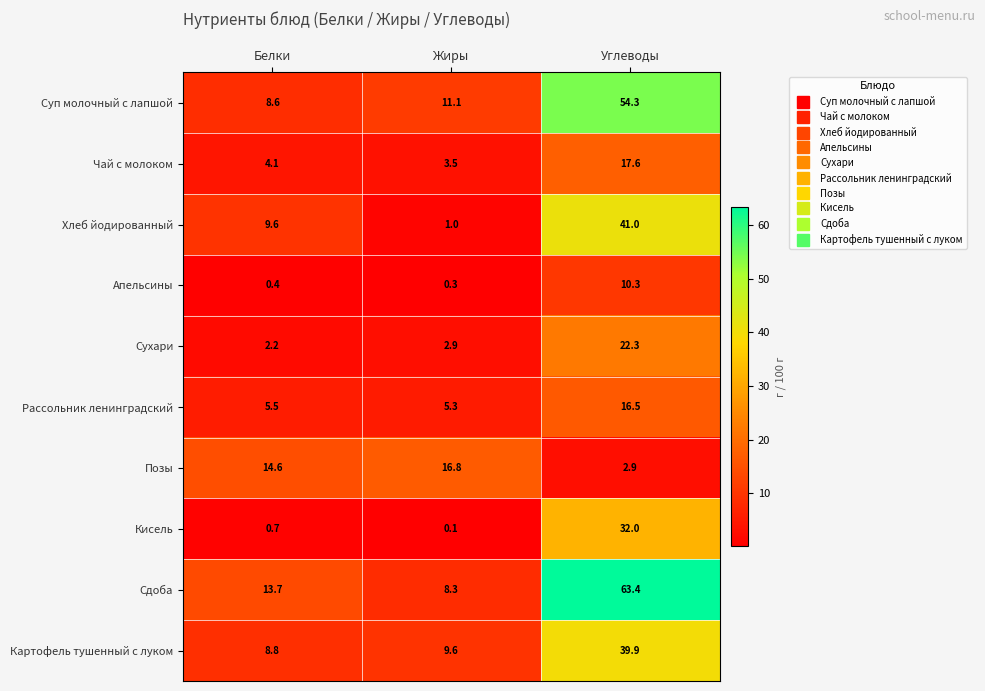

True or false: Сухари has a value of 4.5 at Жиры.

False